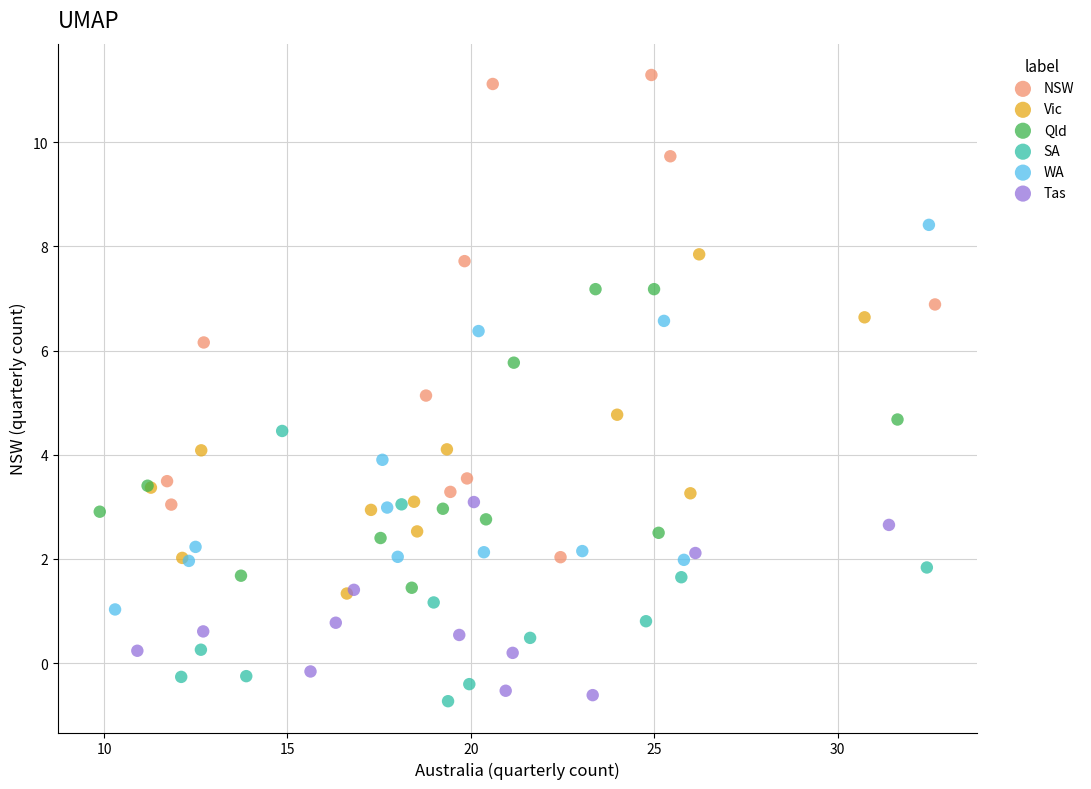

Which series contains the highest Y value?

NSW